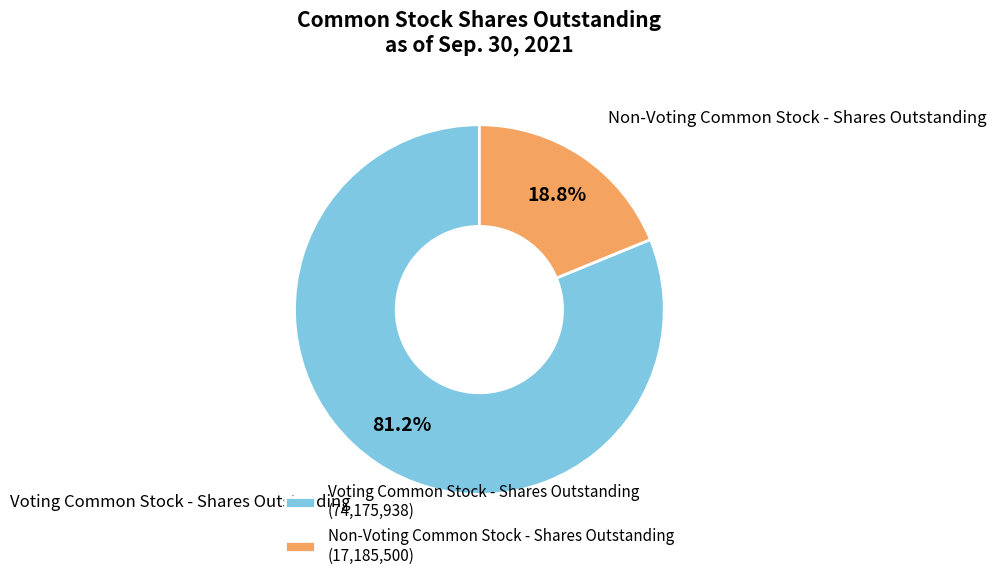

Is there any slice that represents more than half of the pie?

Yes